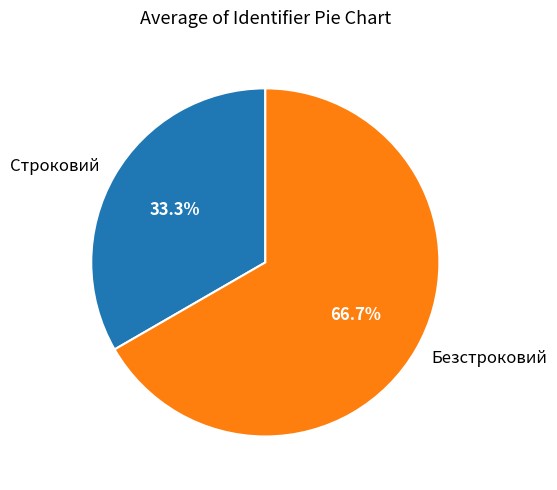

True or false: Безстроковий accounts for 61% of the total.

False